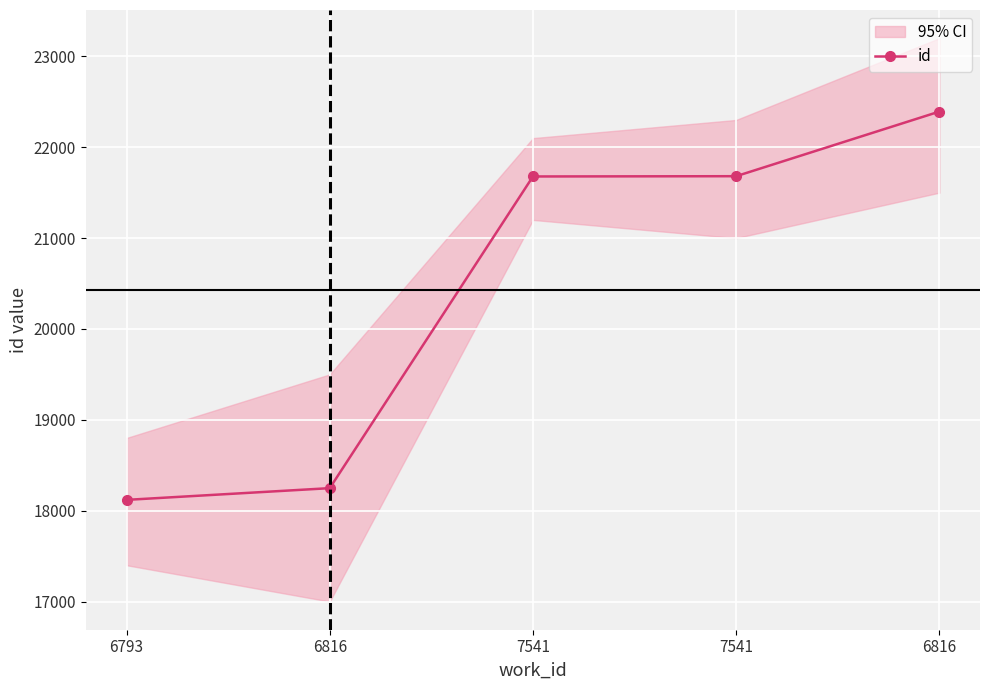

What is the difference between the maximum and second lowest values?

4144